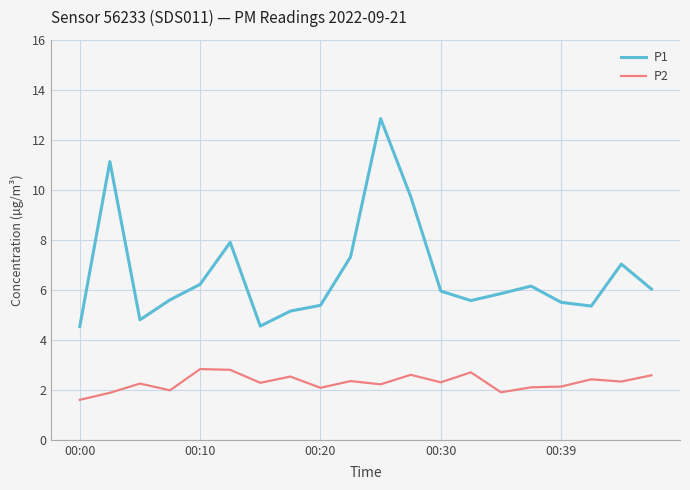

List the series in order of their overall mean, lowest first.

P2, P1